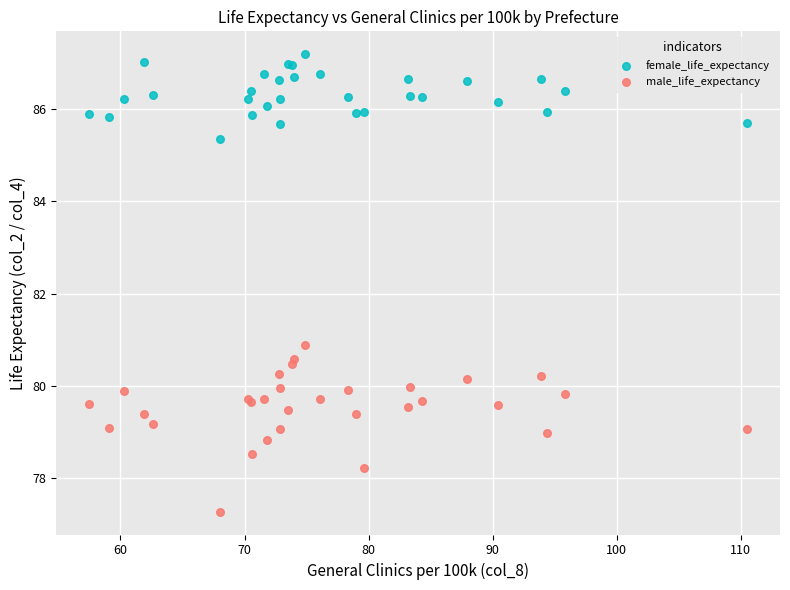

What is the X range (max minus min) for the scatter plot?

53.0